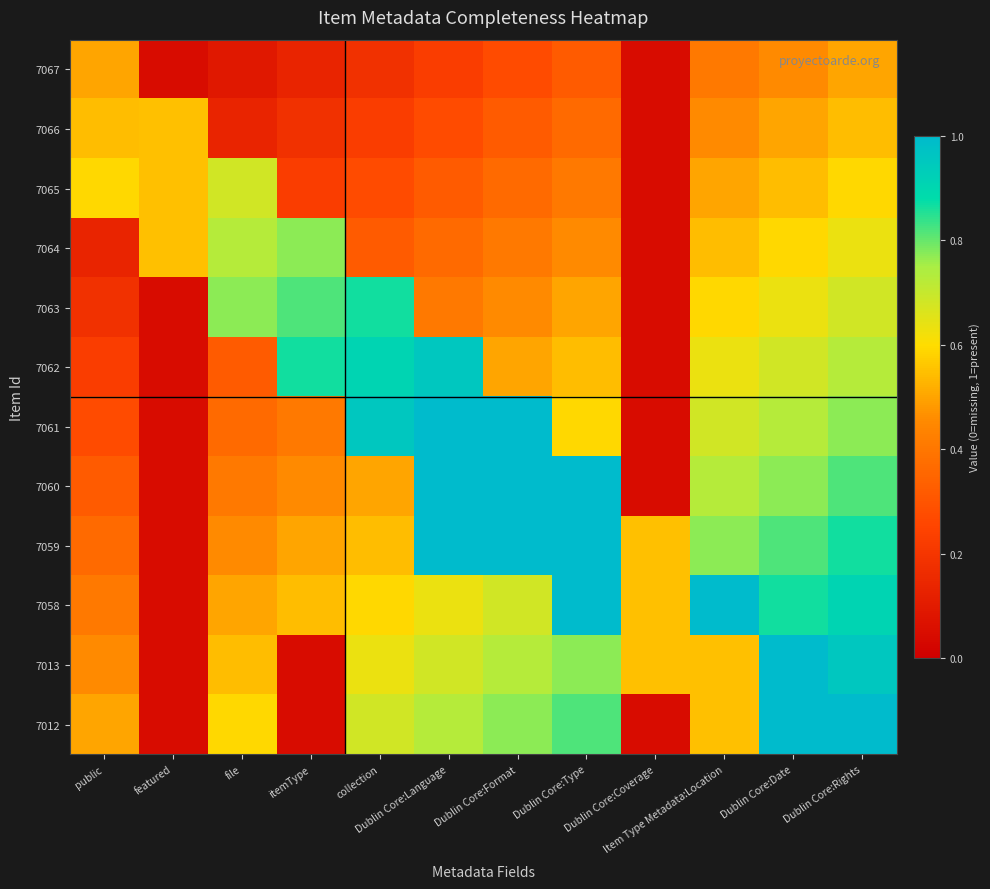

Reading right to left, transcribe all the data shown in this chart.

7067: Dublin Core:Rights=0.5	Dublin Core:Date=0.5	Item Type Metadata:Location=0.4	Dublin Core:Coverage=0.1	Dublin Core:Type=0.3	Dublin Core:Format=0.3	Dublin Core:Language=0.2	collection=0.2	itemType=0.1	file=0.1	featured=0.1	public=0.5
7066: Dublin Core:Rights=0.5	Dublin Core:Date=0.5	Item Type Metadata:Location=0.5	Dublin Core:Coverage=0.1	Dublin Core:Type=0.4	Dublin Core:Format=0.3	Dublin Core:Language=0.3	collection=0.2	itemType=0.2	file=0.1	featured=0.6	public=0.5
7065: Dublin Core:Rights=0.6	Dublin Core:Date=0.5	Item Type Metadata:Location=0.5	Dublin Core:Coverage=0.1	Dublin Core:Type=0.4	Dublin Core:Format=0.4	Dublin Core:Language=0.3	collection=0.3	itemType=0.2	file=0.7	featured=0.6	public=0.6
7064: Dublin Core:Rights=0.6	Dublin Core:Date=0.6	Item Type Metadata:Location=0.5	Dublin Core:Coverage=0.1	Dublin Core:Type=0.5	Dublin Core:Format=0.4	Dublin Core:Language=0.4	collection=0.3	itemType=0.8	file=0.7	featured=0.6	public=0.1
7063: Dublin Core:Rights=0.7	Dublin Core:Date=0.6	Item Type Metadata:Location=0.6	Dublin Core:Coverage=0.1	Dublin Core:Type=0.5	Dublin Core:Format=0.5	Dublin Core:Language=0.4	collection=0.9	itemType=0.8	file=0.8	featured=0.1	public=0.2
7062: Dublin Core:Rights=0.7	Dublin Core:Date=0.7	Item Type Metadata:Location=0.6	Dublin Core:Coverage=0.1	Dublin Core:Type=0.5	Dublin Core:Format=0.5	Dublin Core:Language=1.0	collection=0.9	itemType=0.9	file=0.3	featured=0.1	public=0.2
7061: Dublin Core:Rights=0.8	Dublin Core:Date=0.7	Item Type Metadata:Location=0.7	Dublin Core:Coverage=0.1	Dublin Core:Type=0.6	Dublin Core:Format=1.0	Dublin Core:Language=1.0	collection=1.0	itemType=0.4	file=0.4	featured=0.1	public=0.3
7060: Dublin Core:Rights=0.8	Dublin Core:Date=0.8	Item Type Metadata:Location=0.7	Dublin Core:Coverage=0.1	Dublin Core:Type=1.0	Dublin Core:Format=1.0	Dublin Core:Language=1.0	collection=0.5	itemType=0.5	file=0.4	featured=0.1	public=0.3
7059: Dublin Core:Rights=0.9	Dublin Core:Date=0.8	Item Type Metadata:Location=0.8	Dublin Core:Coverage=0.6	Dublin Core:Type=1.0	Dublin Core:Format=1.0	Dublin Core:Language=1.0	collection=0.5	itemType=0.5	file=0.5	featured=0.1	public=0.4
7058: Dublin Core:Rights=0.9	Dublin Core:Date=0.9	Item Type Metadata:Location=1.0	Dublin Core:Coverage=0.6	Dublin Core:Type=1.0	Dublin Core:Format=0.7	Dublin Core:Language=0.6	collection=0.6	itemType=0.5	file=0.5	featured=0.1	public=0.4
7013: Dublin Core:Rights=1.0	Dublin Core:Date=1.0	Item Type Metadata:Location=0.6	Dublin Core:Coverage=0.6	Dublin Core:Type=0.8	Dublin Core:Format=0.7	Dublin Core:Language=0.7	collection=0.6	itemType=0.1	file=0.5	featured=0.1	public=0.5
7012: Dublin Core:Rights=1.0	Dublin Core:Date=1.0	Item Type Metadata:Location=0.6	Dublin Core:Coverage=0.1	Dublin Core:Type=0.8	Dublin Core:Format=0.8	Dublin Core:Language=0.7	collection=0.7	itemType=0.1	file=0.6	featured=0.1	public=0.5